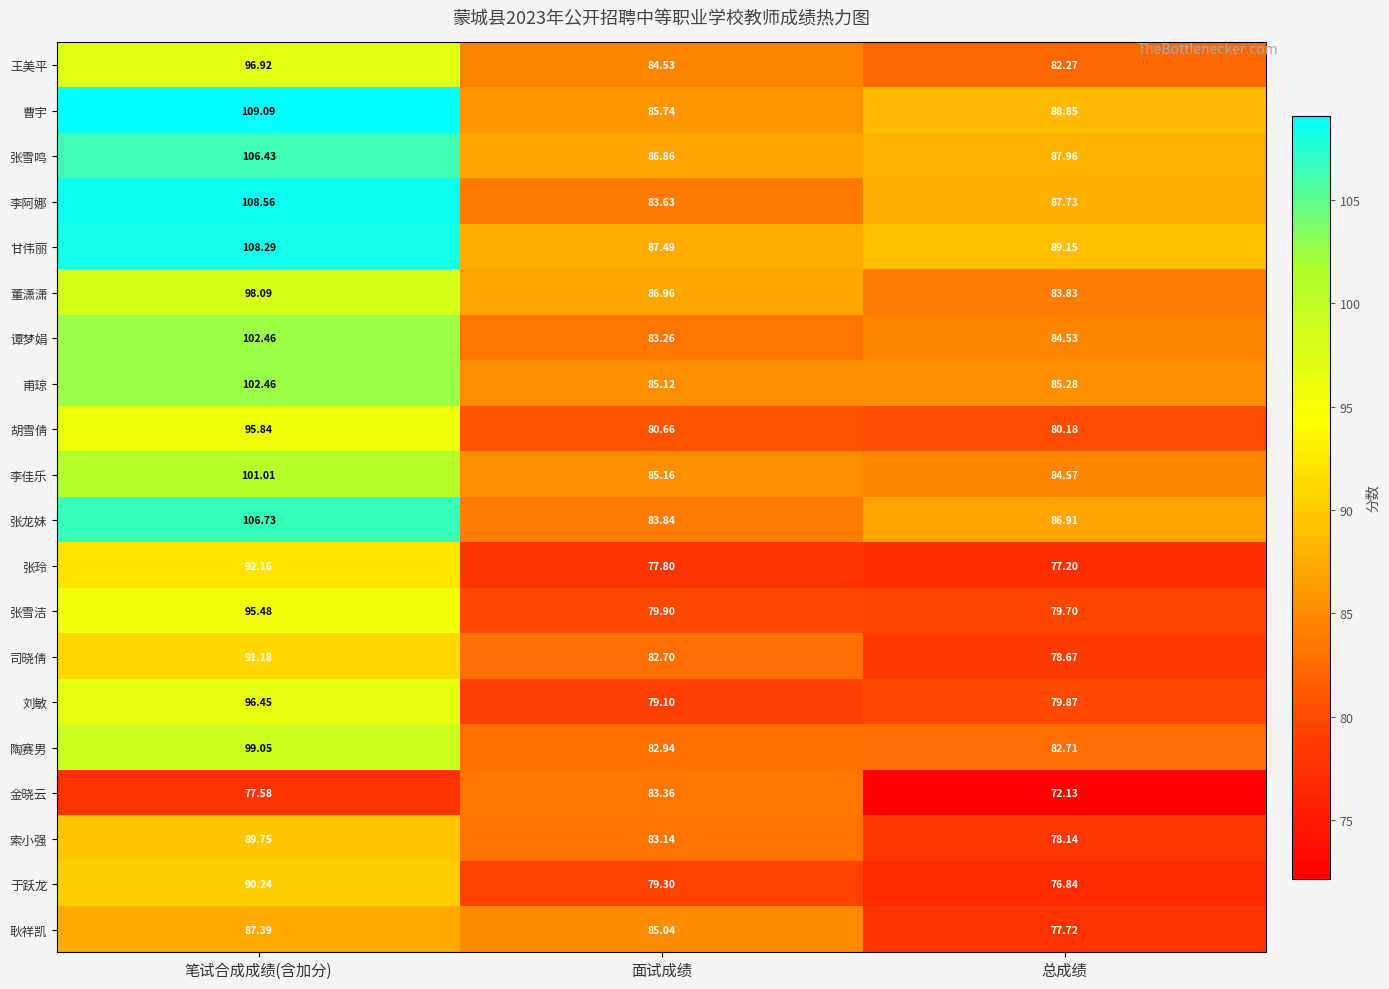

Which series has the largest range (max minus min)?

李阿娜